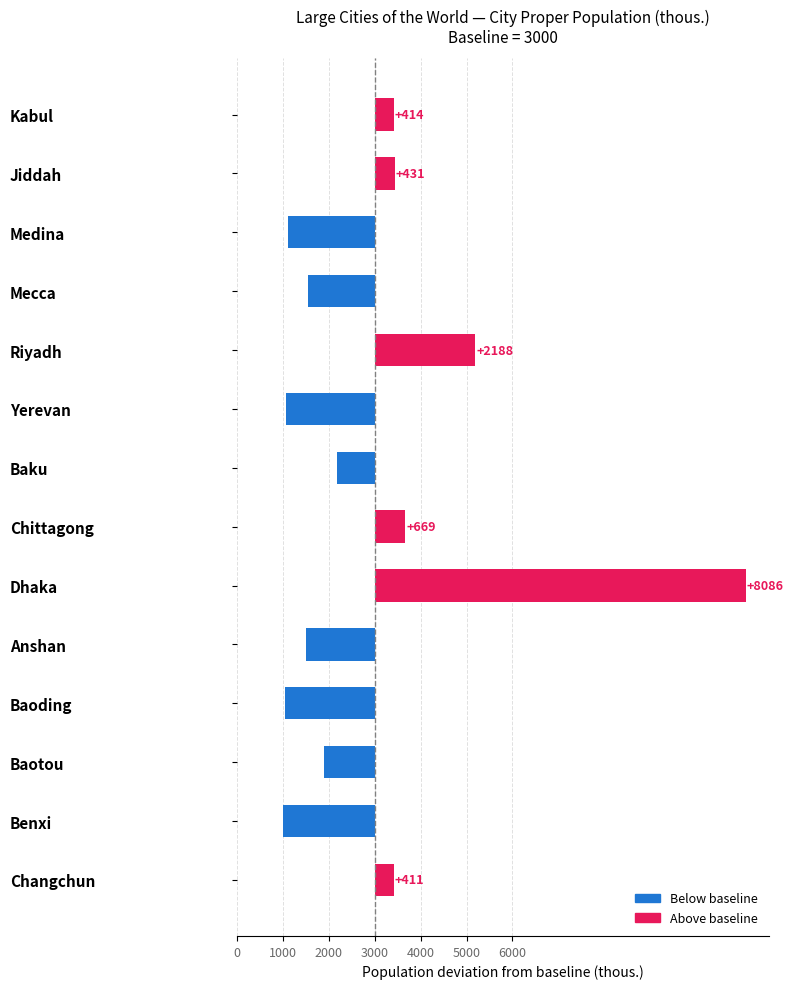

Are the bars horizontal?

Yes